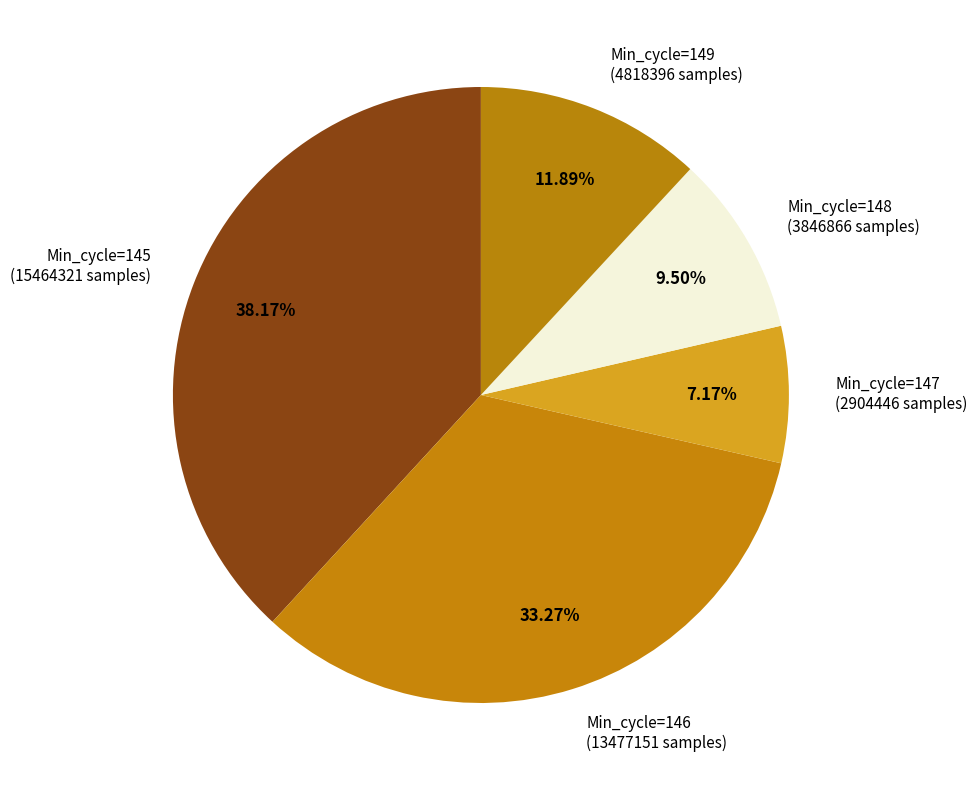

How many slices are in this pie chart?

5